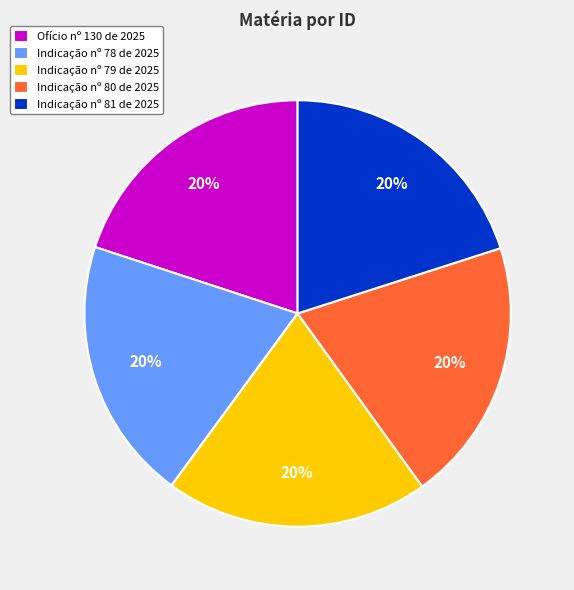

Is it true that Ofício nº 130 de 2025 is 6% of the pie?

False